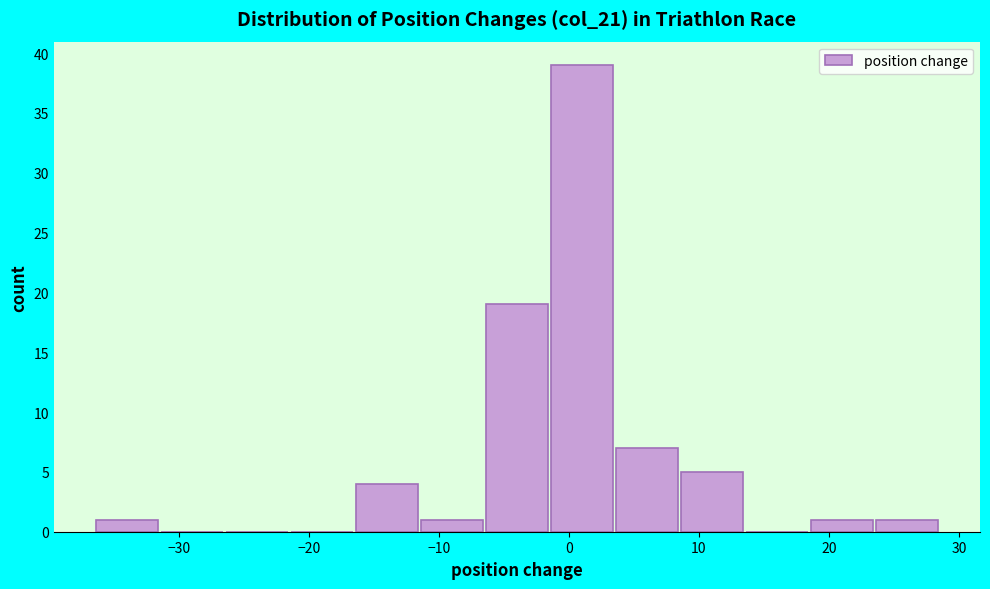

How tall is the bar that spans 18.5 to 23.5 on the x-axis? Neither the bar edges nor the heights are printed on the chart, so give them approximately, as read against the axes.

1